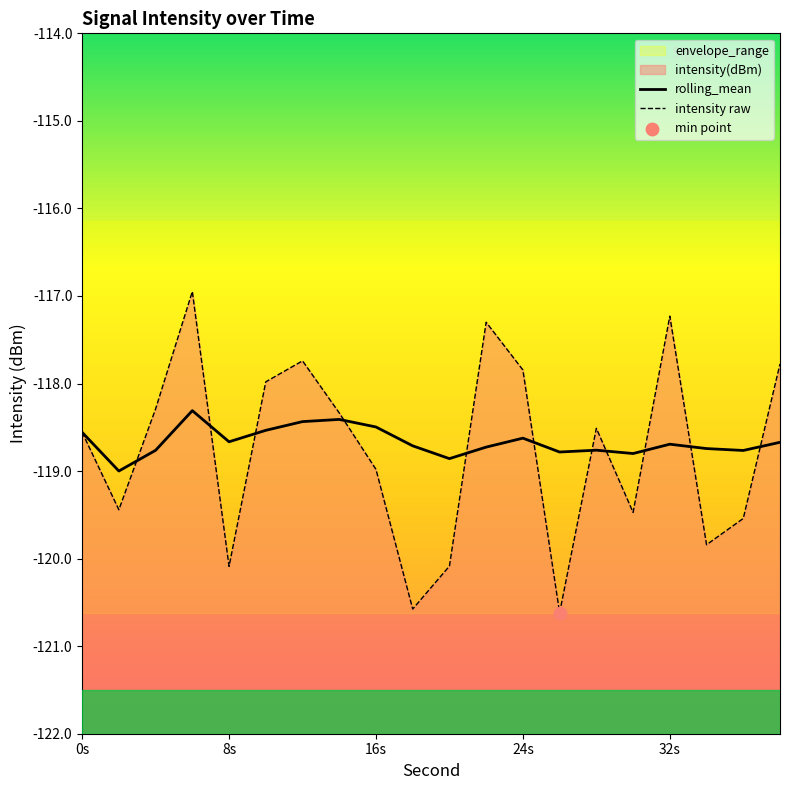

Which series contains the highest Y value?

intensity raw